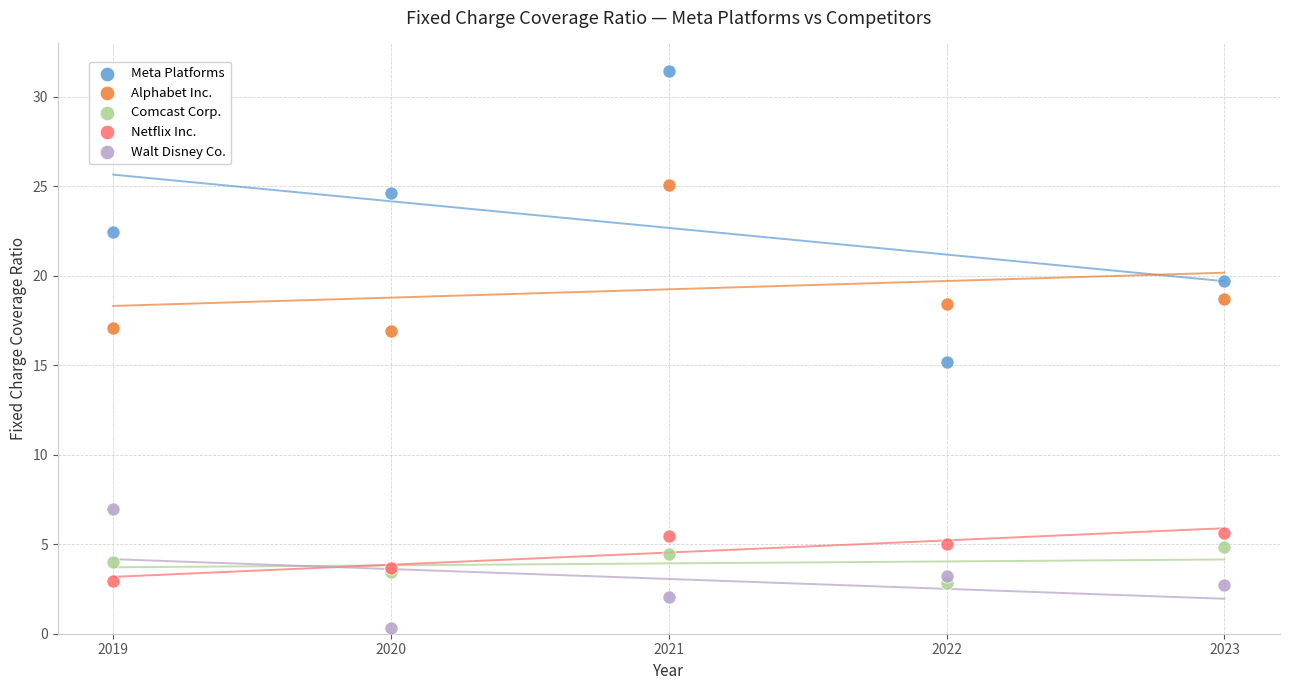

Which series reaches the maximum Y coordinate?

Meta Platforms